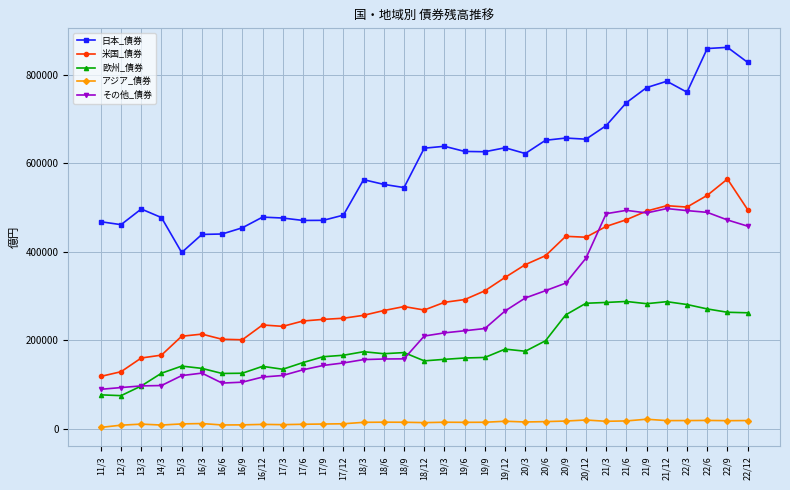

What are all the series names shown in the legend?

日本_債券, 米国_債券, 欧州_債券, アジア_債券, その他_債券